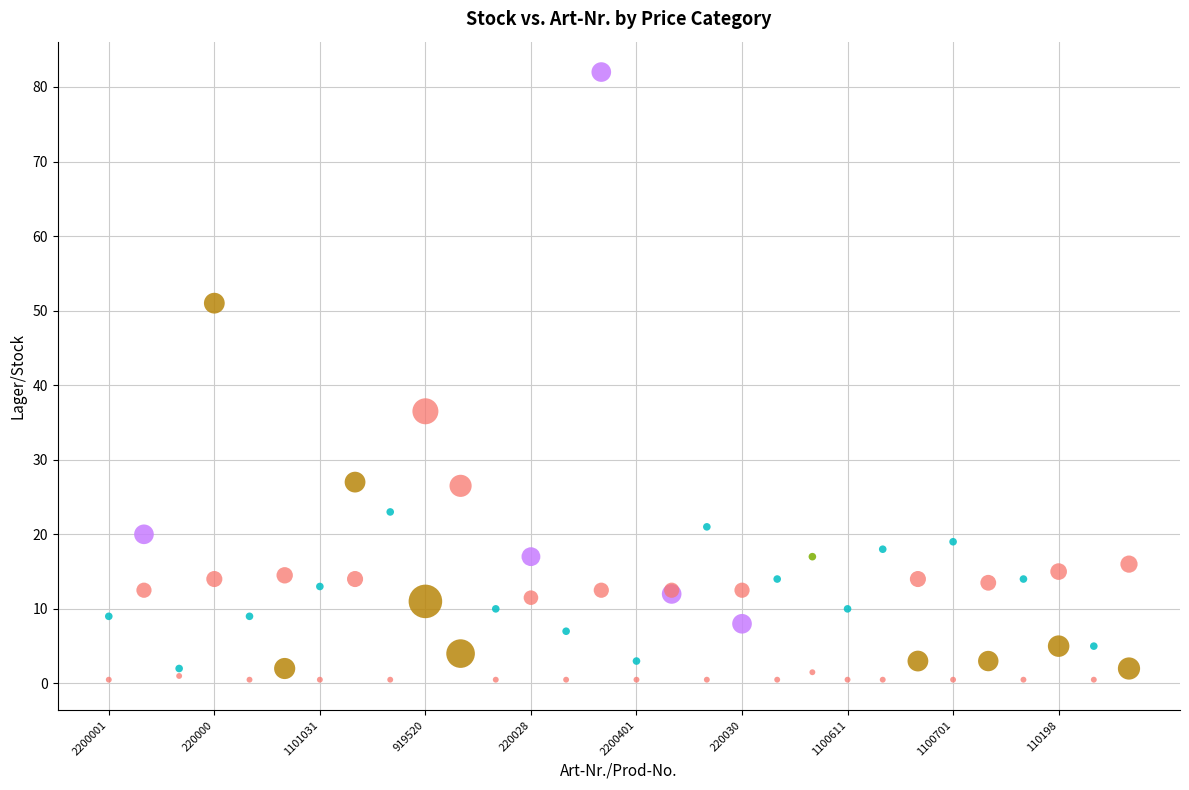

Across all series, what Y value is closest to 41?

36.5